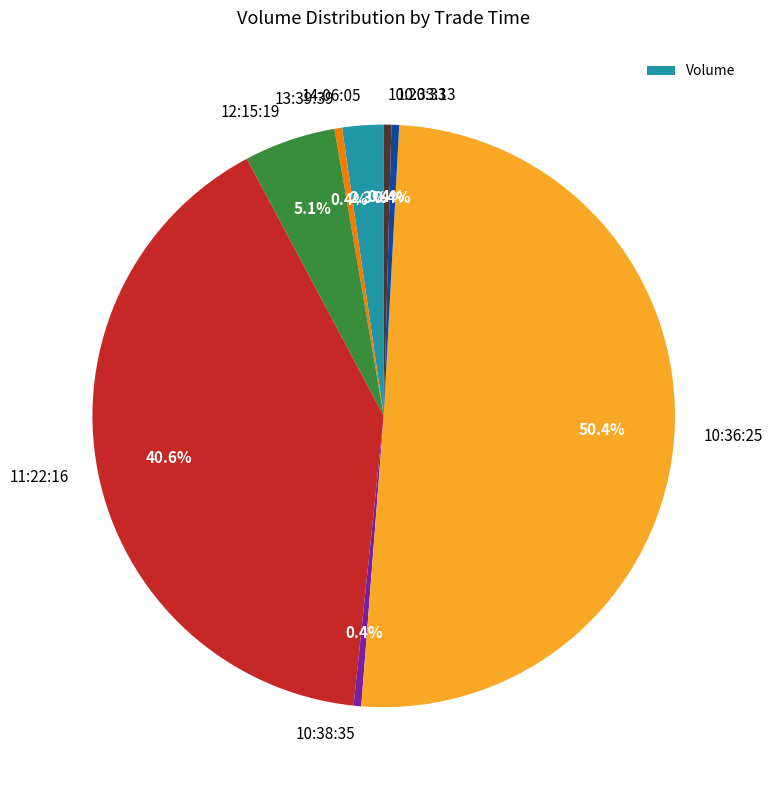

Between 14:06:05 and 11:22:16, which is larger?

11:22:16